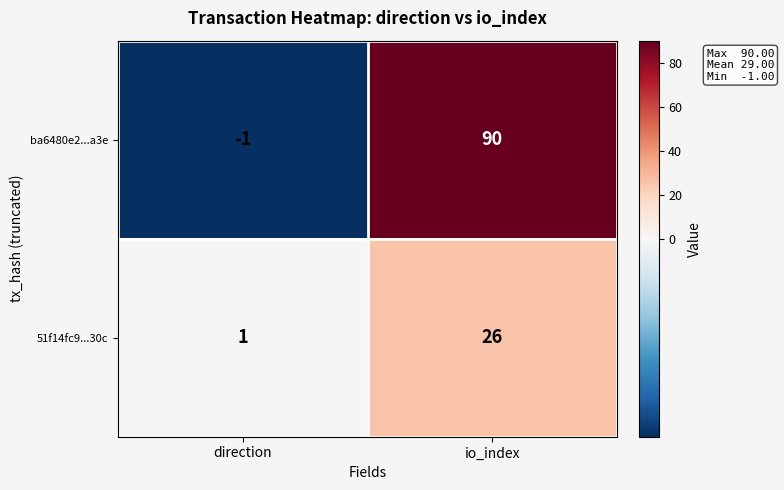

What is the average value of the 51f14fc9...30c series?

14